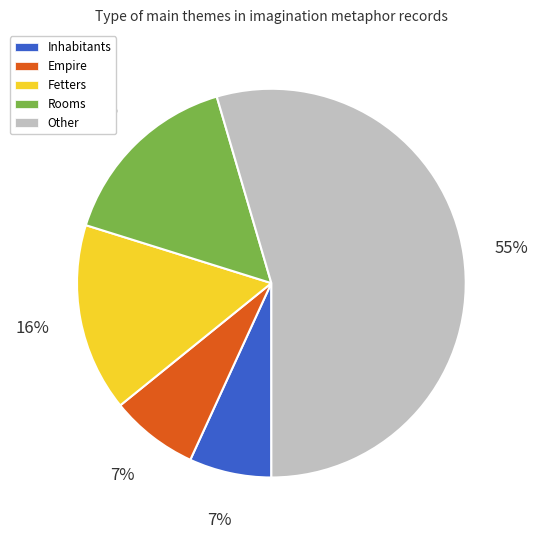

To the nearest percent, what percentage of the pie is Fetters?

16%